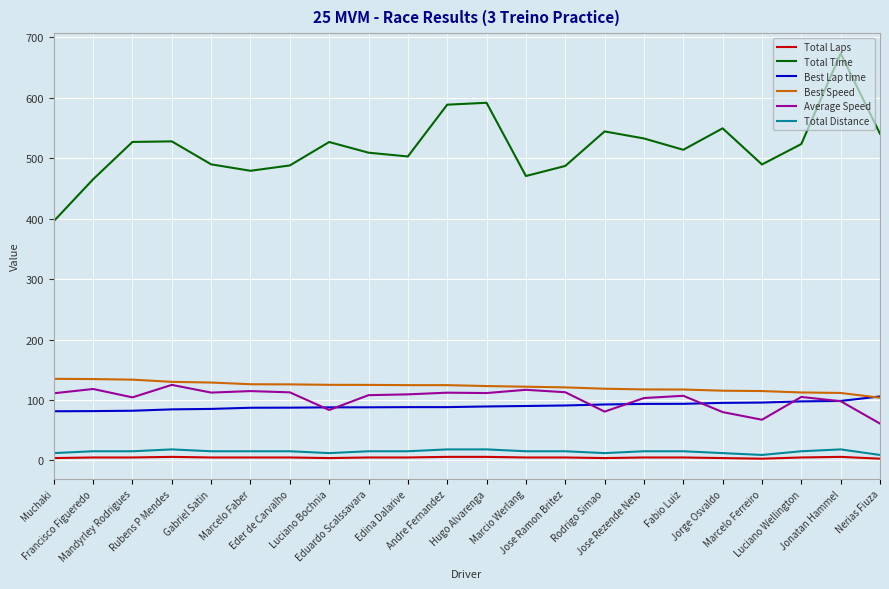

Which series has the largest total across all categories?

Total Time